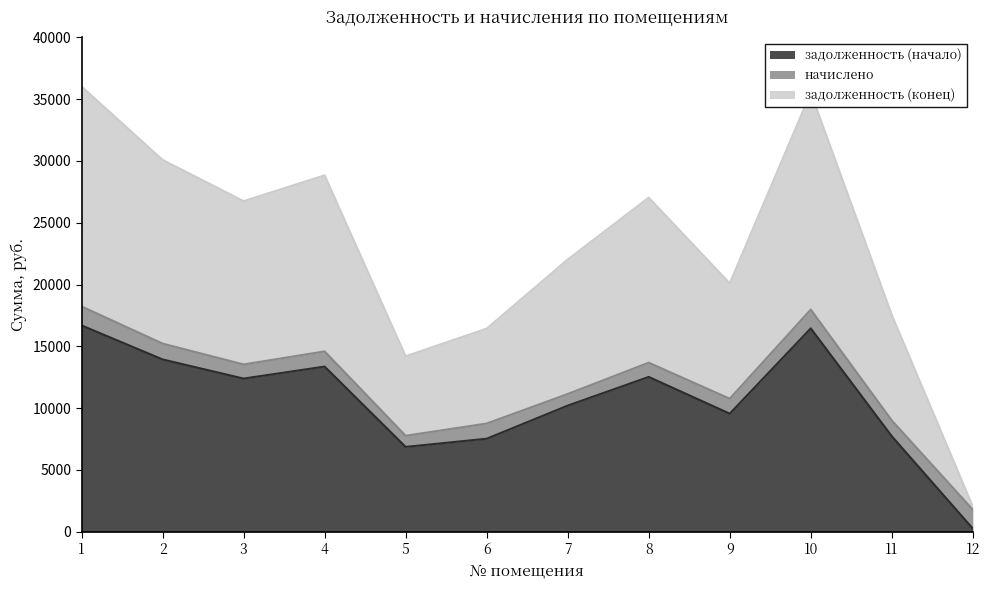

What is the difference between the maximum and minimum values in the задолженность (начало) series?

16438.0